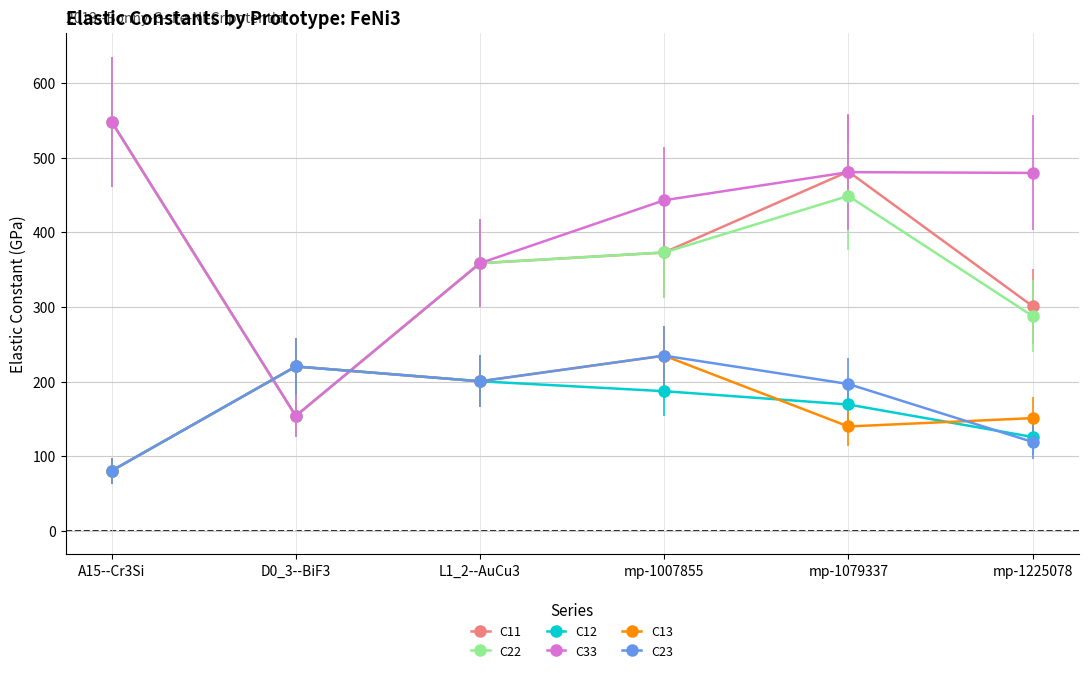

What is the total value across all series at mp-1079337?

1917.4